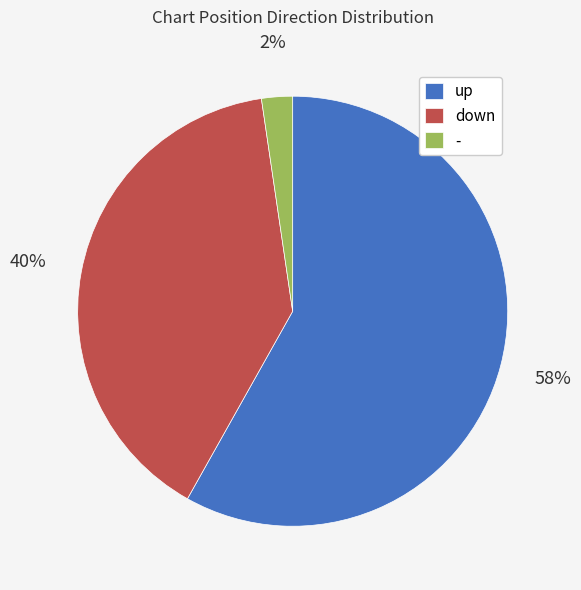

True or false: - accounts for 14% of the total.

False